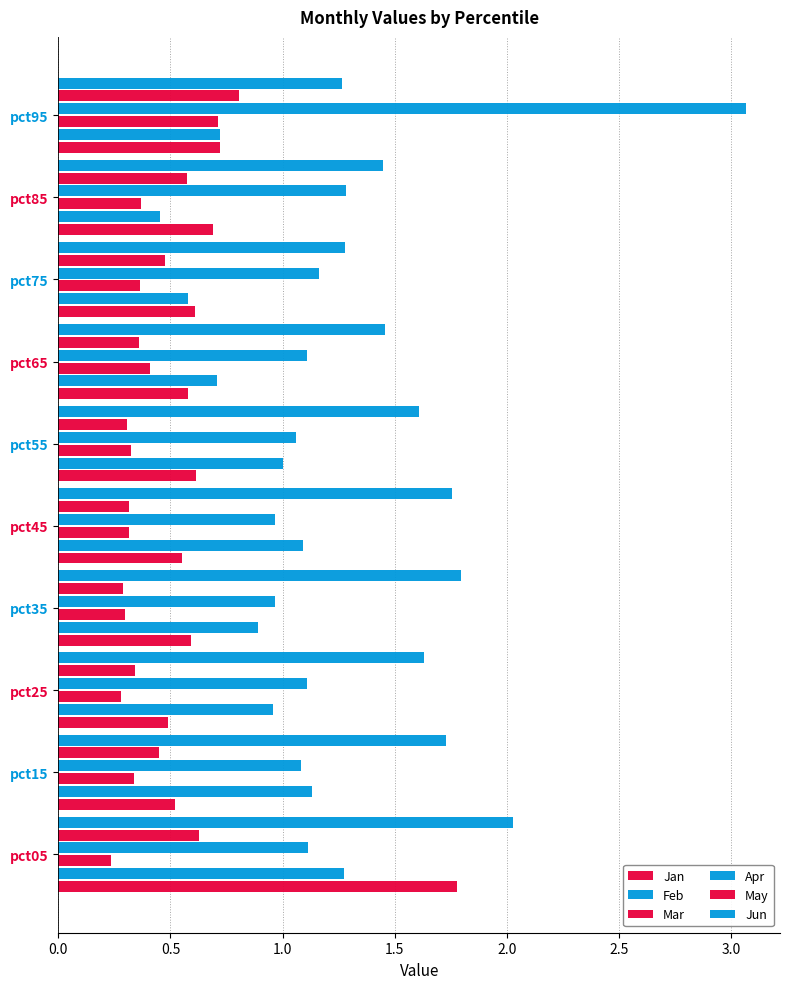

How many distinct data groups are displayed?

6